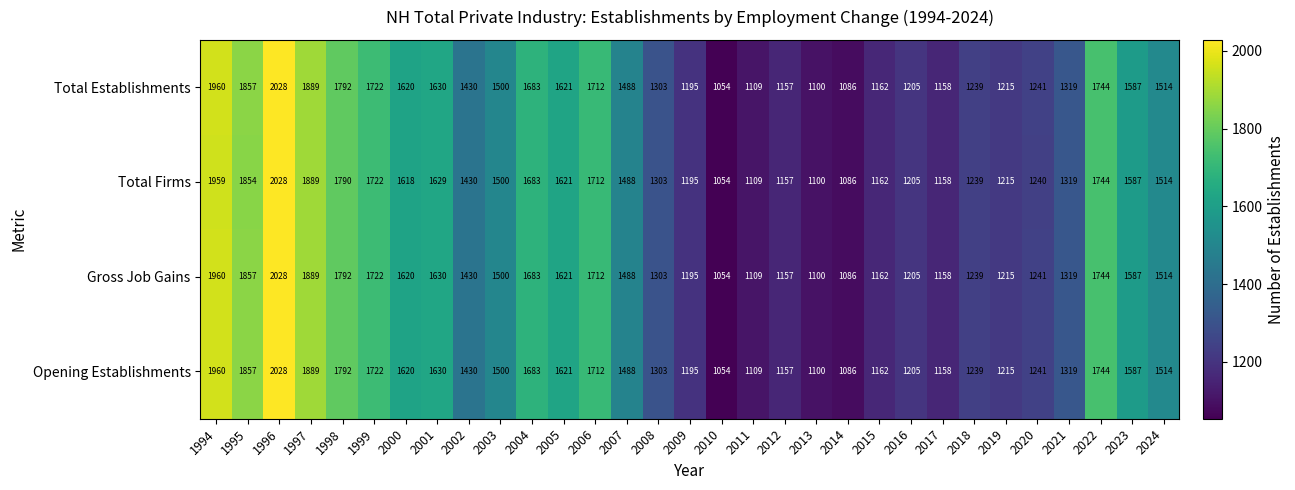

Where is Gross Job Gains nearest to the value 1541?

2024